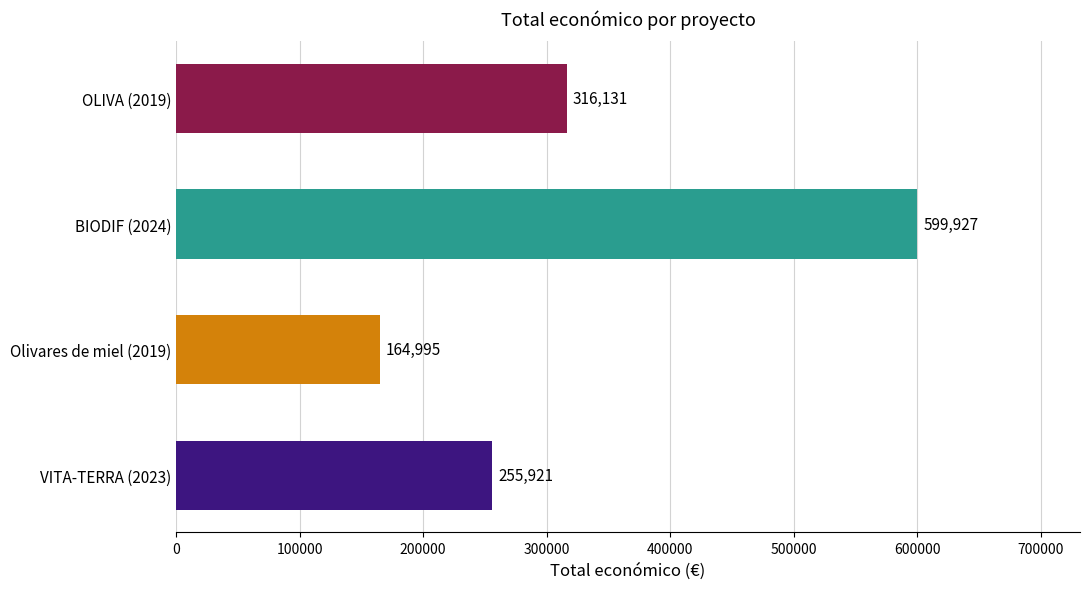

The value at BIODIF (2024) is 599927. True or false?

True